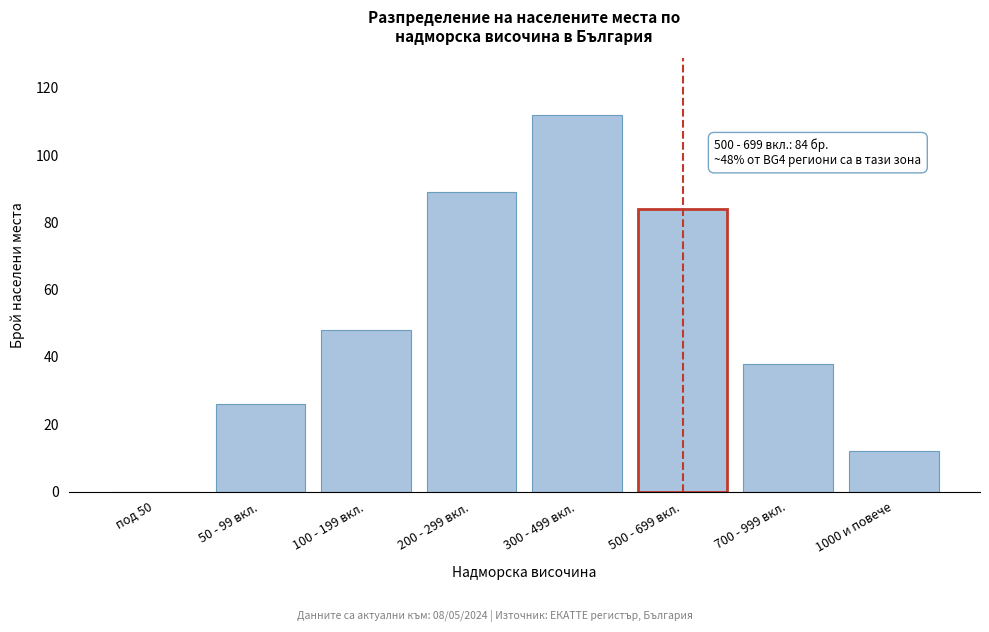

Reading left to right, extract all data points from this chart.

под 50=0	50 - 99 вкл.=26	100 - 199 вкл.=48	200 - 299 вкл.=89	300 - 499 вкл.=112	500 - 699 вкл.=84	700 - 999 вкл.=38	1000 и повече=12